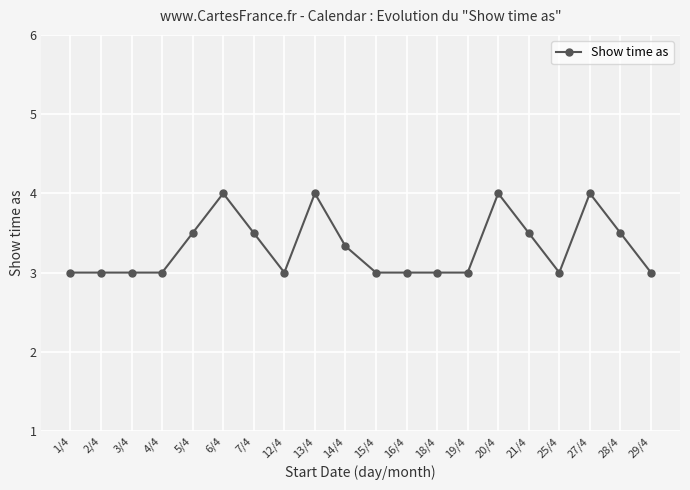

True or false: the data has more than 0 interior local peaks.

True